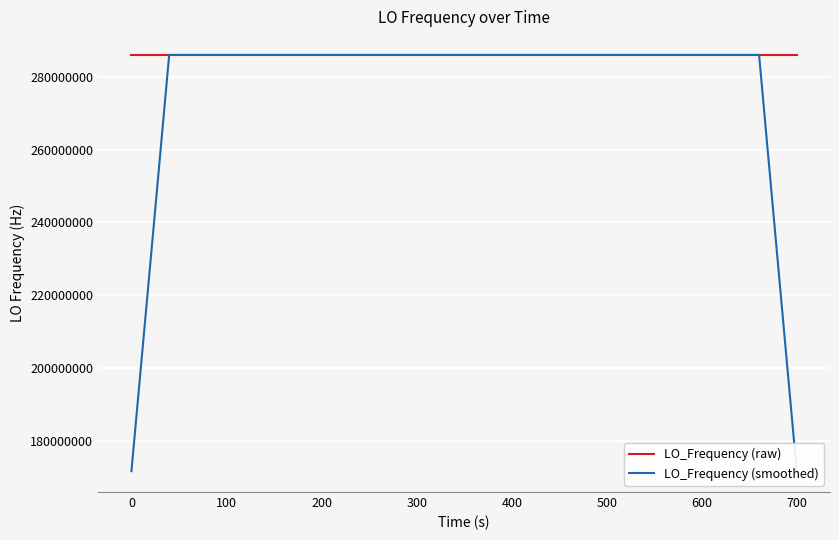

Rank the series by their average value, from highest to lowest.

LO_Frequency (raw), LO_Frequency (smoothed)